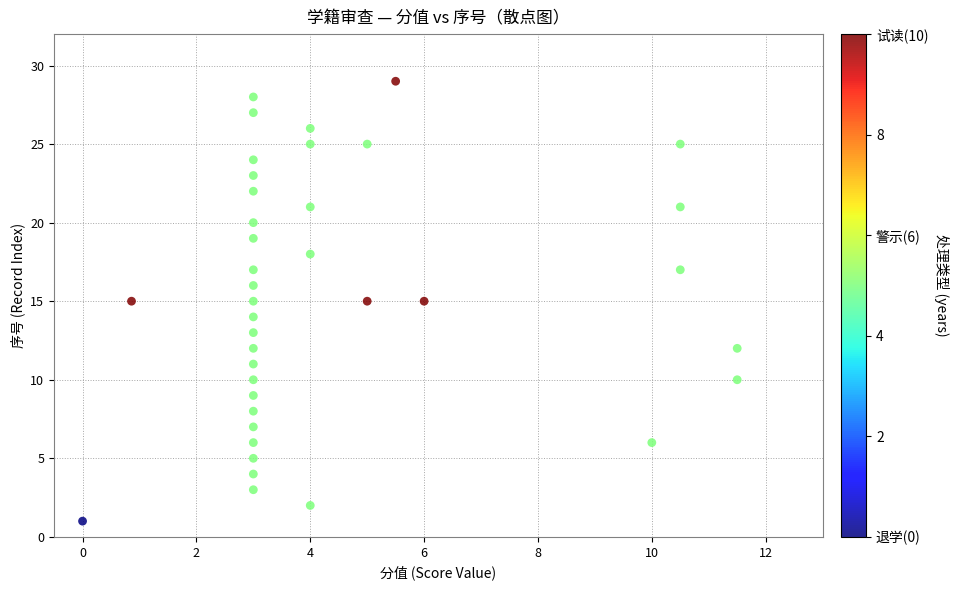

What is the range of Y values (max minus min)?

28